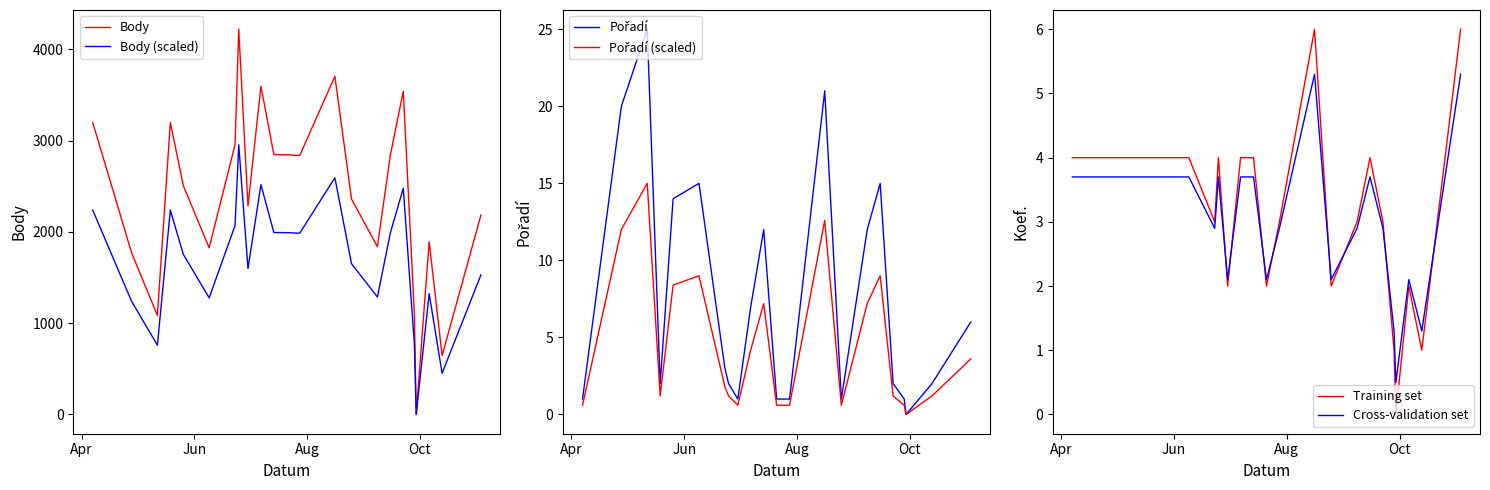

Which series ends up on top after the final intersection of Training set and Cross-validation set?

Training set